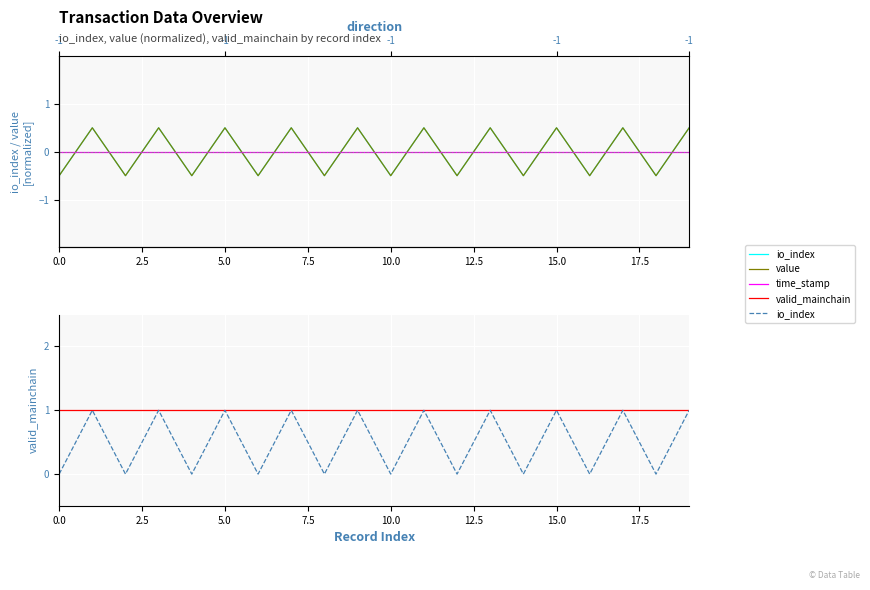

Between 5.0 and 7.5, which series saw the biggest shift?

io_index